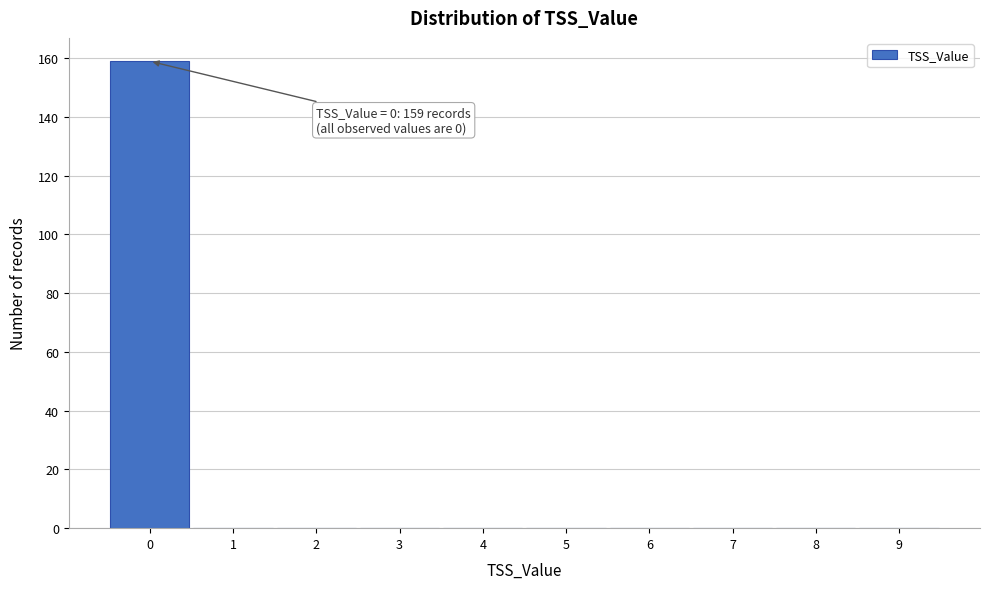

Over which range of the x-axis is the bar tallest?

-0.5 to 0.5